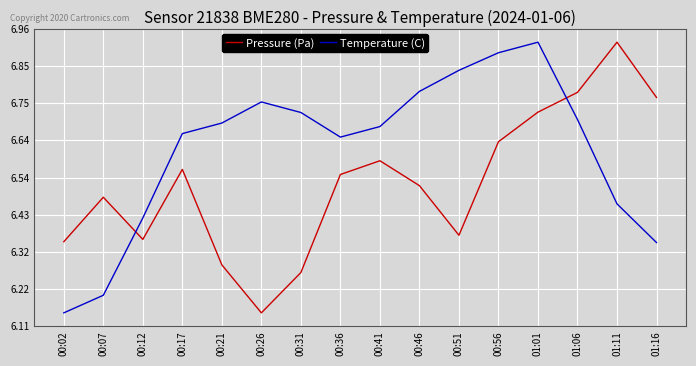

True or false: Pressure (Pa) and Temperature (C) cross at least once.

True